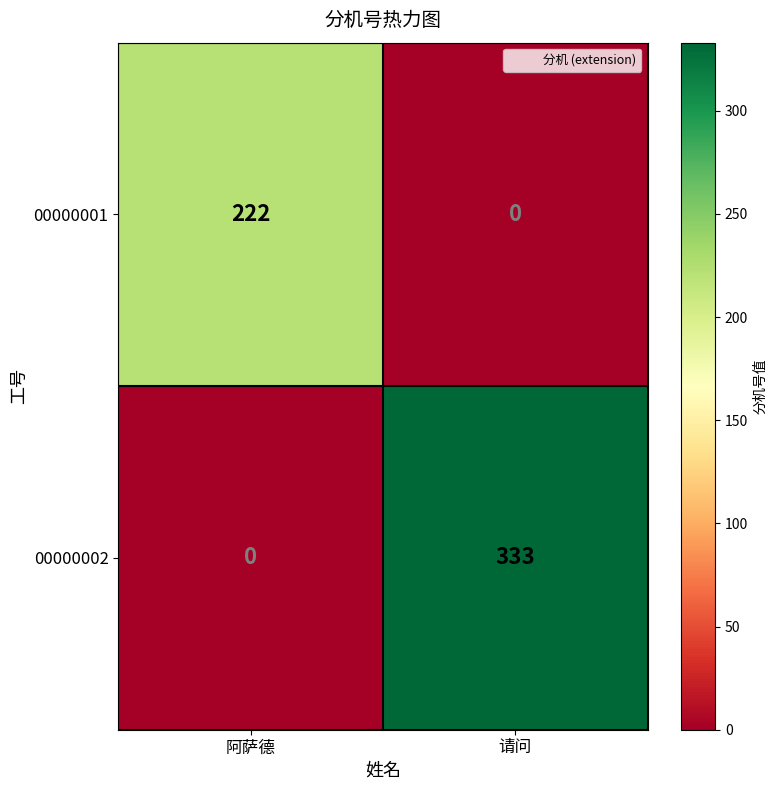

At which label is 00000002 closest to 166?

阿萨德